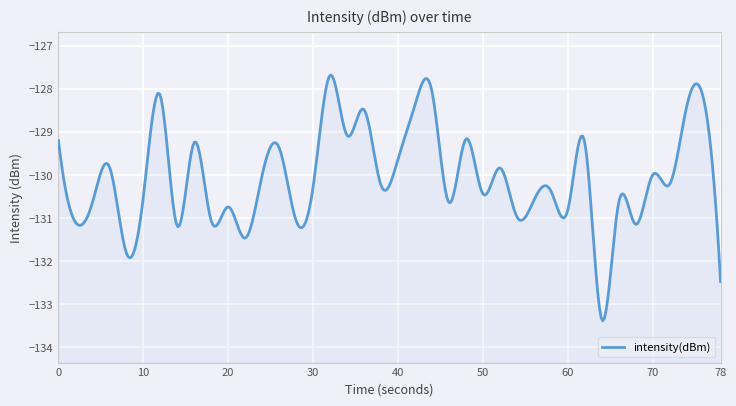

List the labels in order of value, smallest first.

32, 39, 4, 11, 7, 34, 1, 9, 14, 27, 30, 10, 2, 33, 23, 28, 5, 25, 29, 15, 19, 36, 12, 35, 26, 3, 20, 13, 8, 31, 0, 24, 17, 18, 37, 21, 38, 6, 22, 16